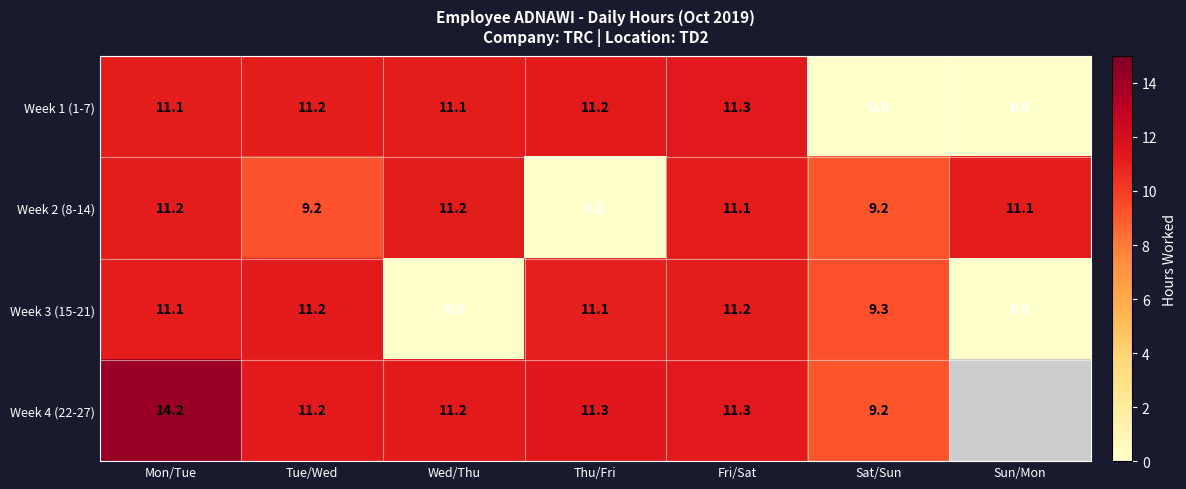

True or false: Week 3 (15-21) has a value of 16.6 at Thu/Fri.

False